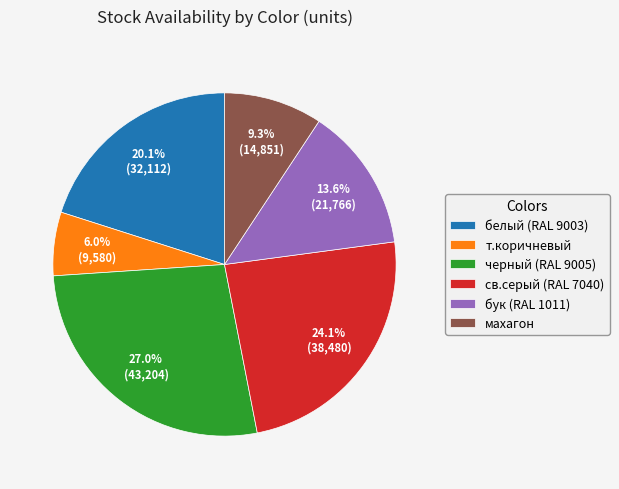

What percentage is the т.коричневый slice, to the nearest percent?

6%